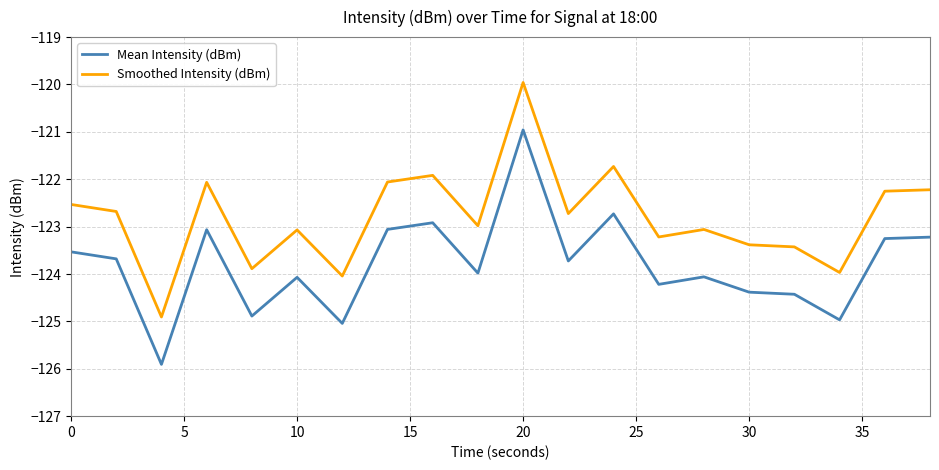

What is the minimum value shown in the chart?

-125.9